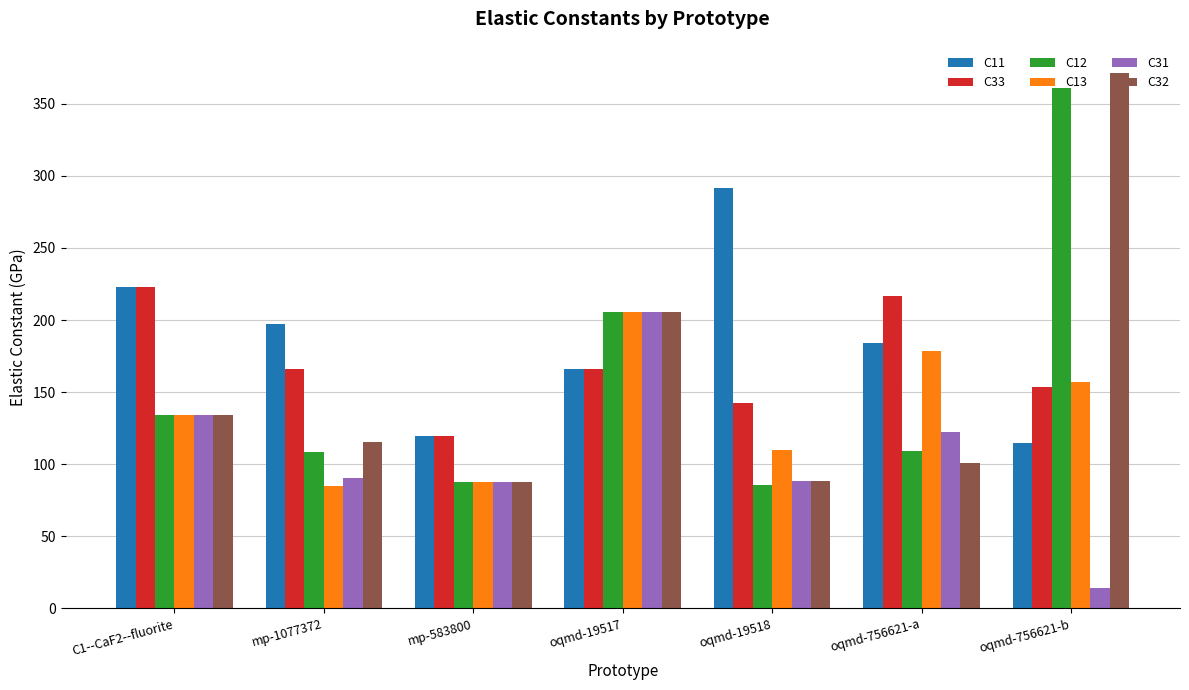

What is the minimum value shown in the chart?

13.9